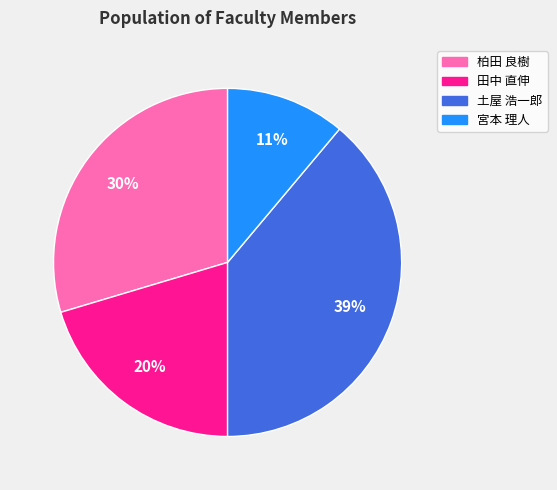

To the nearest percent, what portion does 宮本 理人 represent?

11%